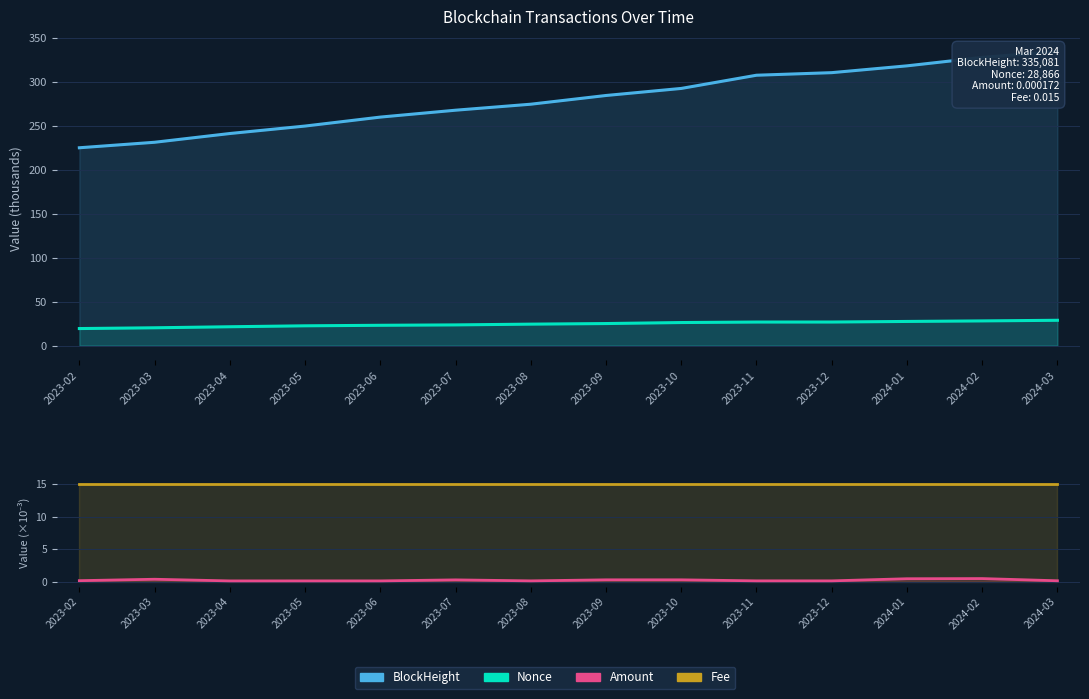

What is the difference between the second highest and second lowest values in the Nonce series?

7.8